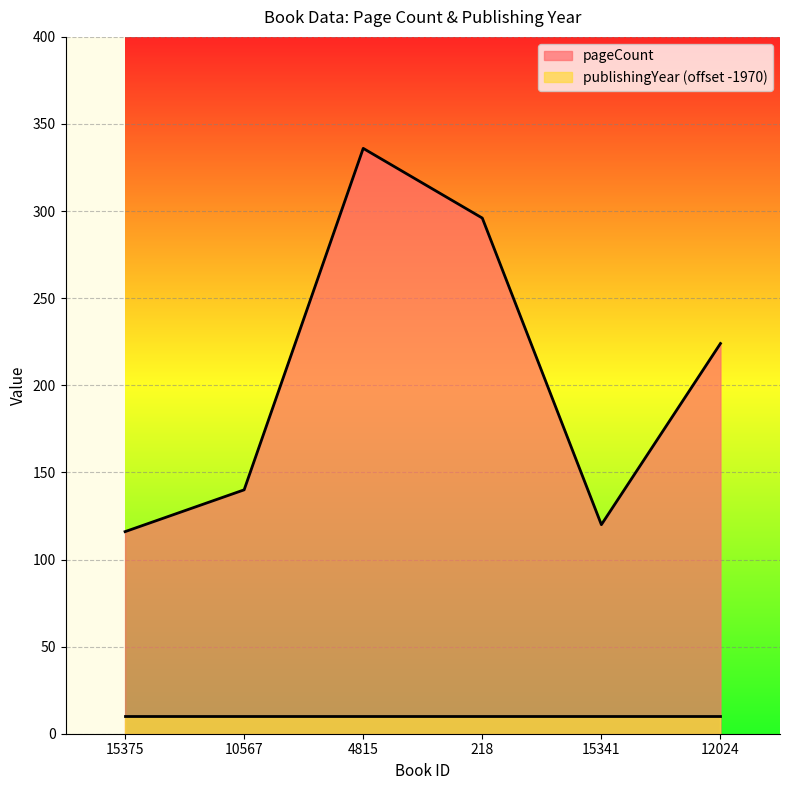

How many data points are above 224?

2